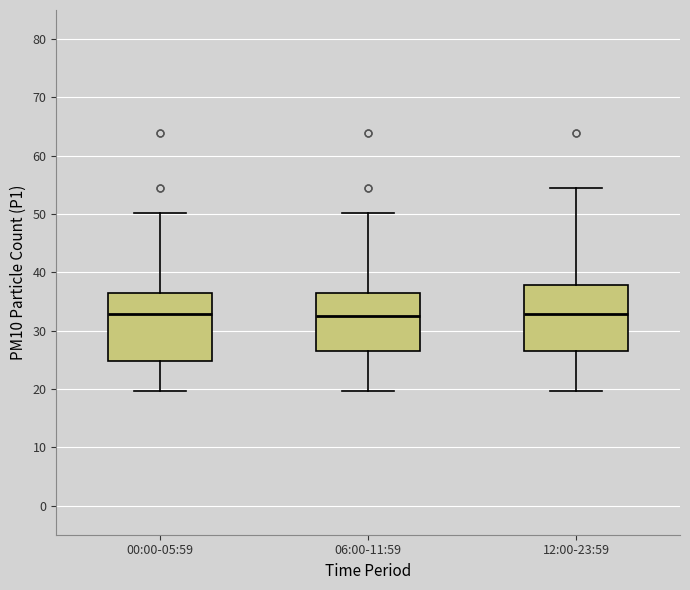

Reading left to right, read every box against the y-axis: the position of its median line, the range the box covers, and the ends of its whiskers. The values are not printed on the chart, so give them approximately, as read against the axis.

00:00-05:59: median 33, box 25 to 36, whiskers 20 to 50
06:00-11:59: median 33, box 27 to 36, whiskers 20 to 50
12:00-23:59: median 33, box 27 to 38, whiskers 20 to 54